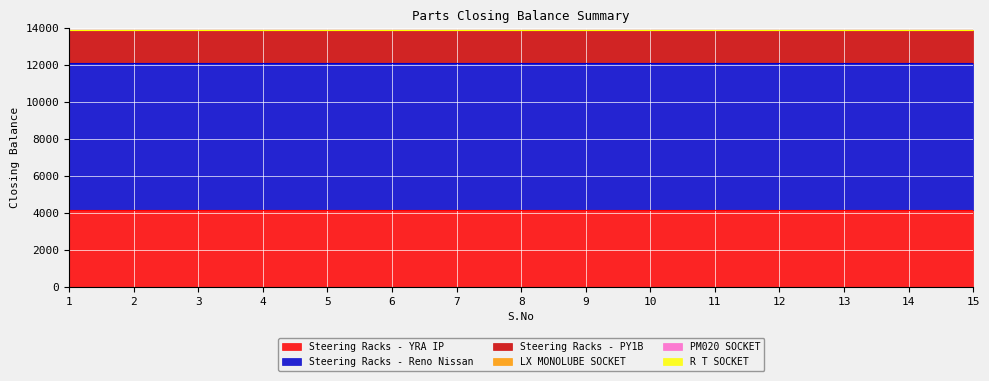

What is the difference between the highest and lowest values at 14?

7953